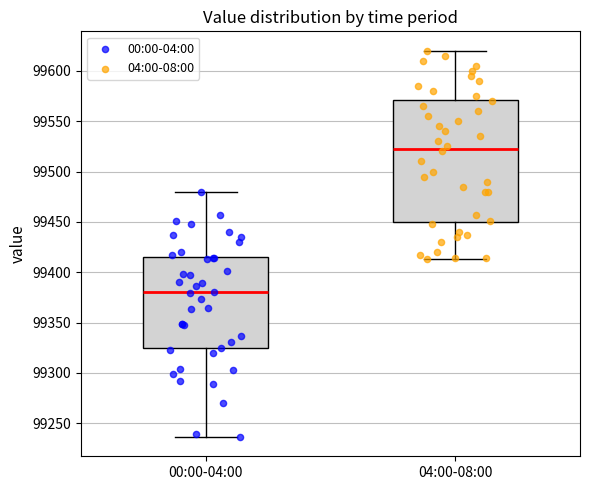

Where is the upper edge of the box for 00:00-04:00 on the y-axis? The values are not printed on the chart, so give them approximately, as read against the axis.

99415